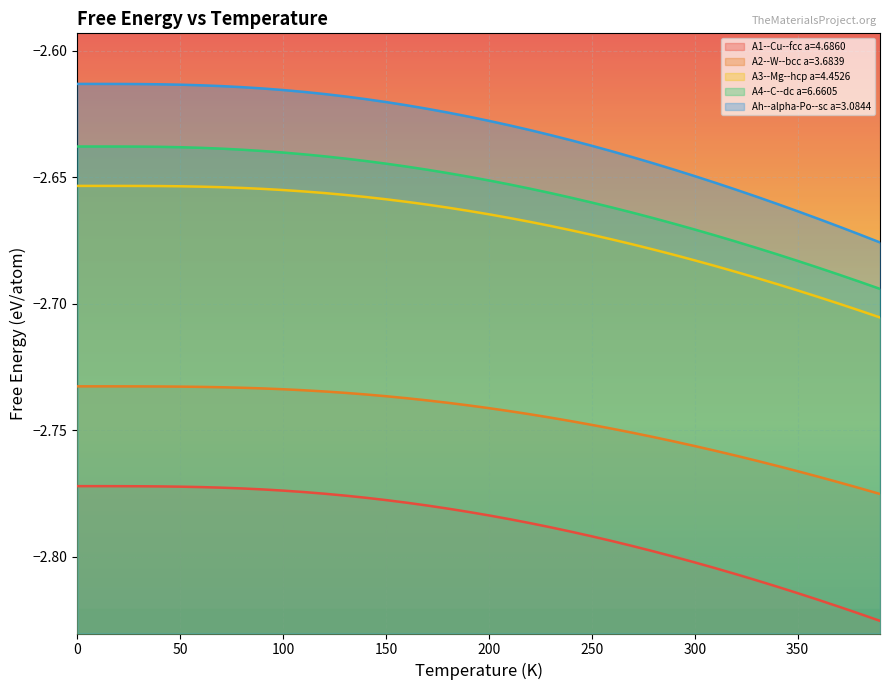

What are all the series names shown in the legend?

A1--Cu--fcc a=4.6860, A2--W--bcc a=3.6839, A3--Mg--hcp a=4.4526, A4--C--dc a=6.6605, Ah--alpha-Po--sc a=3.0844